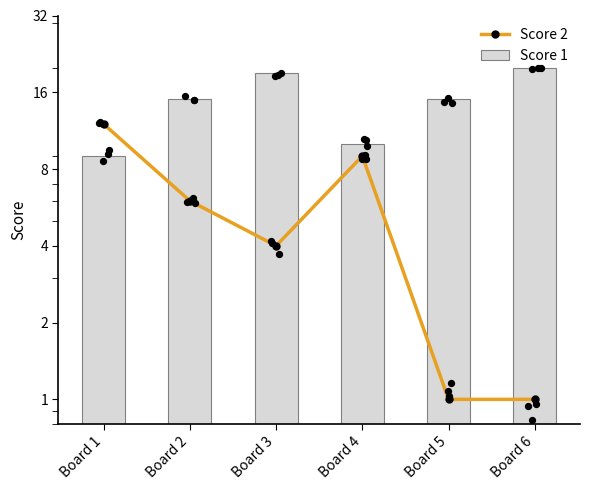

What is the total value across all series at Board 4?

19